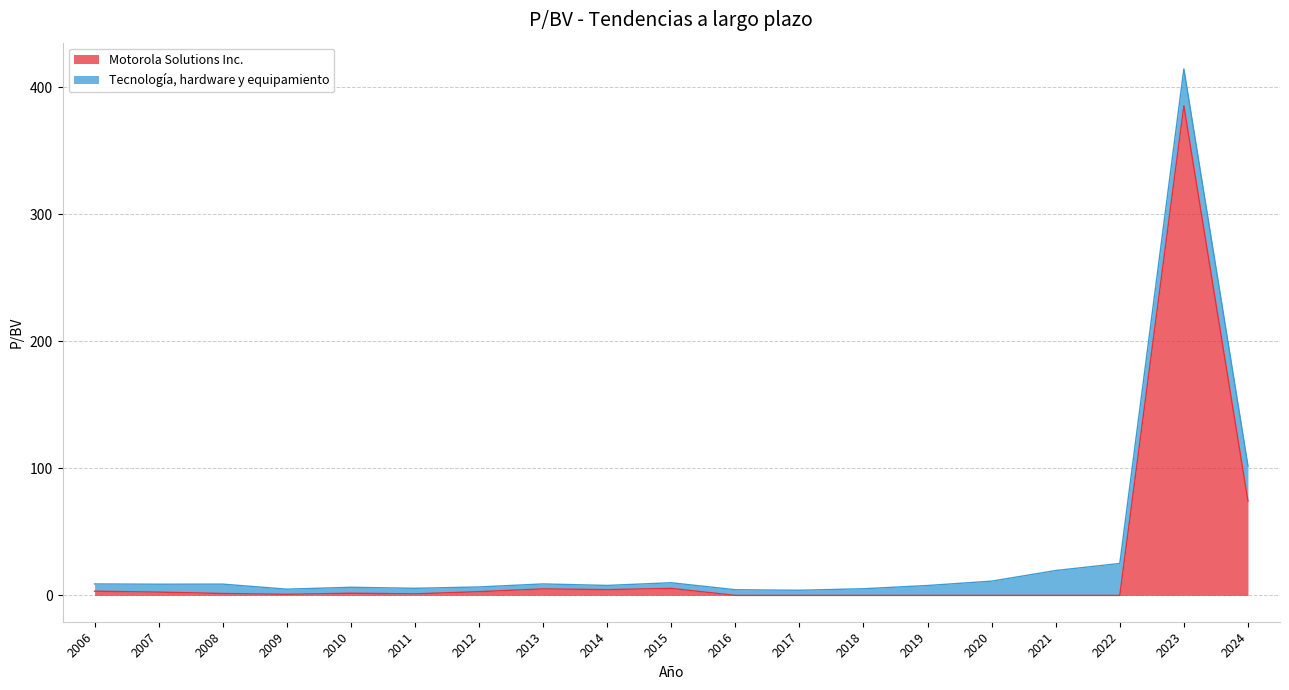

Rank the categories by value from lowest to highest.

2016, 2017, 2018, 2019, 2020, 2021, 2022, 2009, 2011, 2008, 2010, 2007, 2012, 2006, 2014, 2013, 2015, 2024, 2023